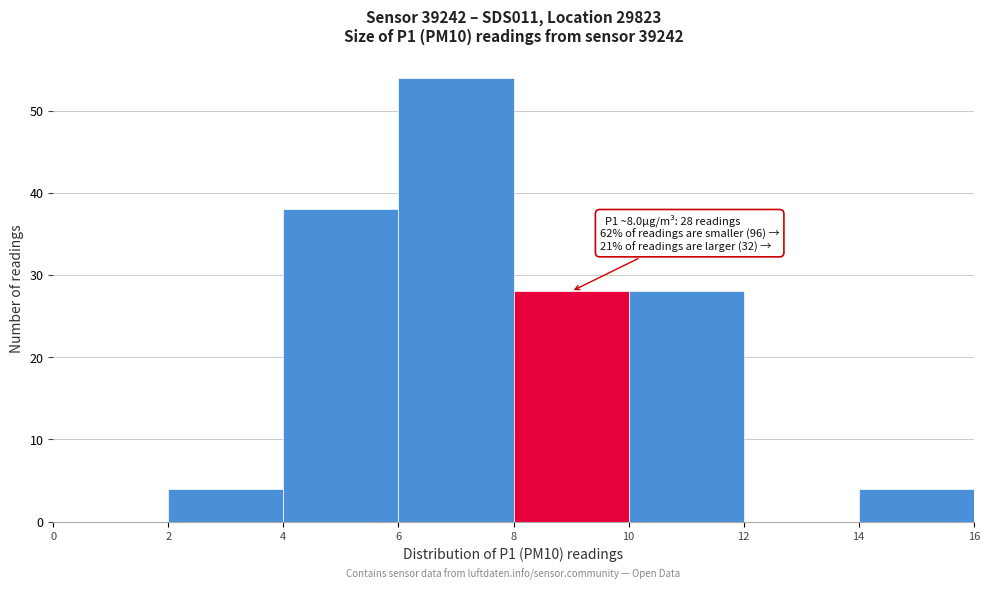

Which range on the x-axis has the tallest bar?

6 to 8